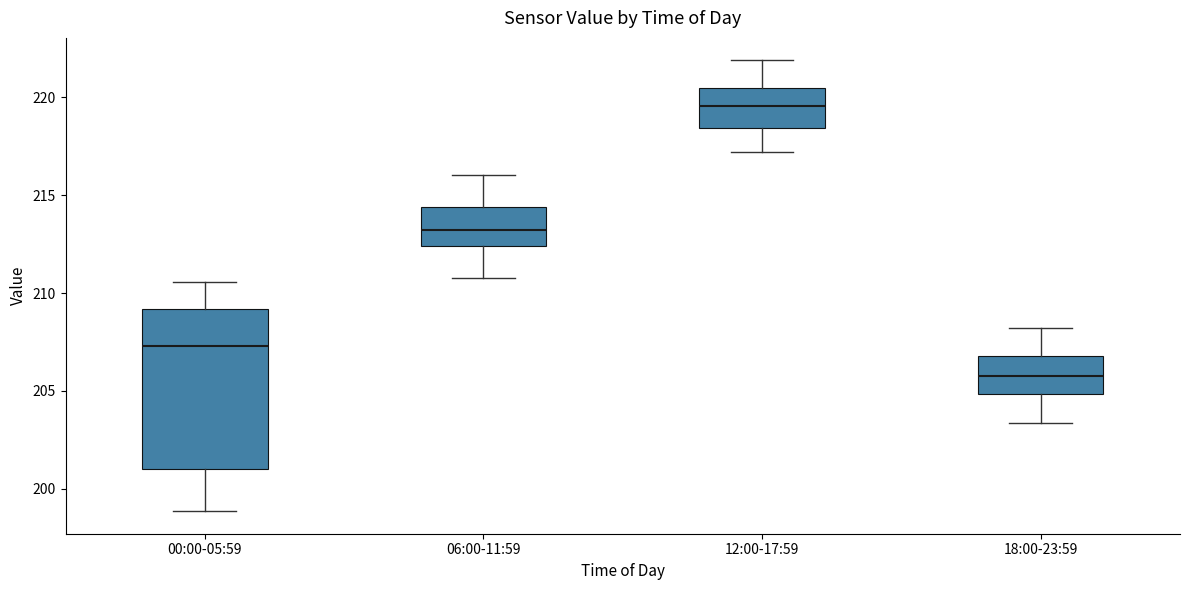

Reading left to right, transcribe this box plot: for each box, give where its median line is, the range the box spans, and where its two whiskers end, as read against the y-axis. The values are not printed on the chart, so give them approximately, as read against the axis.

00:00-05:59: median 207.5, box 201.0 to 209.0, whiskers 199.0 to 210.5
06:00-11:59: median 213.0, box 212.5 to 214.5, whiskers 211.0 to 216.0
12:00-17:59: median 219.5, box 218.5 to 220.5, whiskers 217.0 to 222.0
18:00-23:59: median 206.0, box 205.0 to 207.0, whiskers 203.5 to 208.0